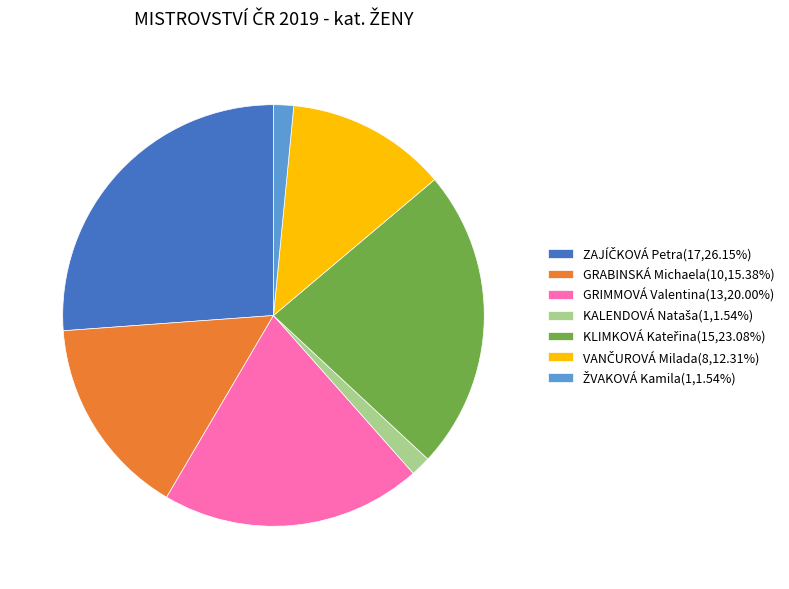

Does GRIMMOVÁ Valentina(13,20.00%) account for over 50% of the chart?

No